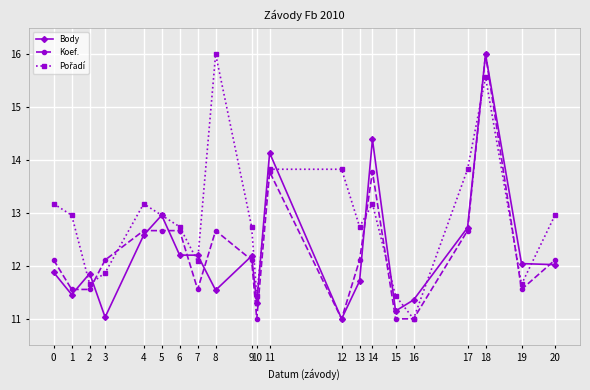

What is the value of the Koef. point at the 13th from the left?

11.0